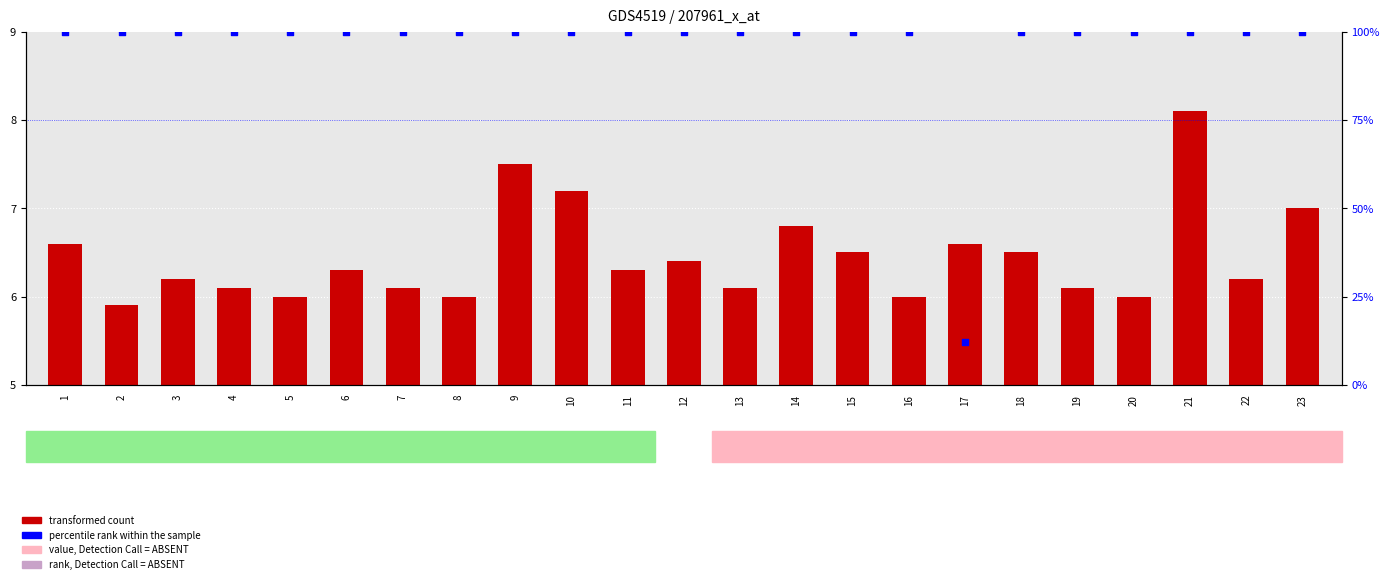

What are all the series names shown in the legend?

transformed count, percentile rank within the sample